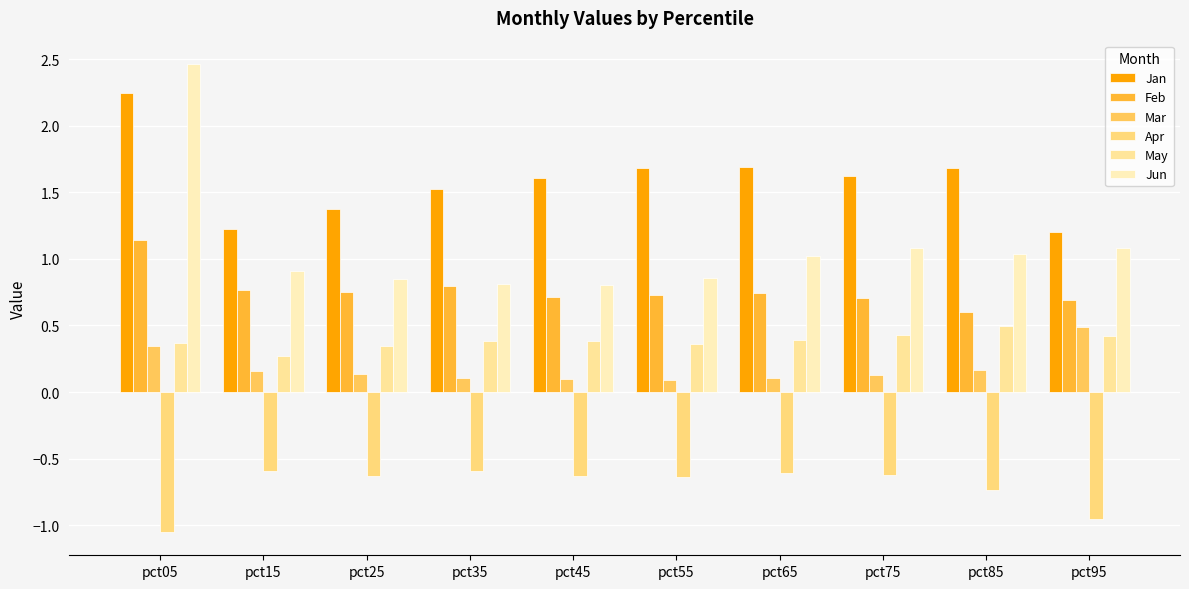

What is the spread (max minus min) of values at pct45?

2.2